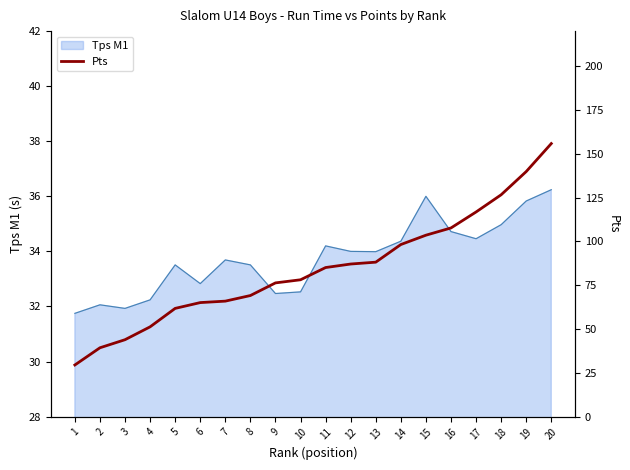

How many values exceed 85?

10